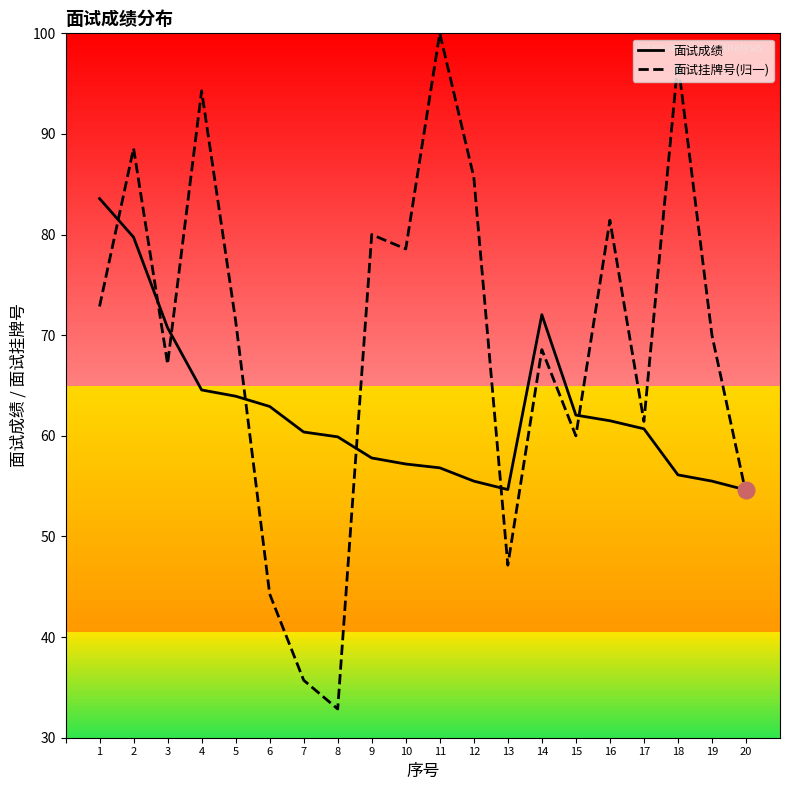

Which series ends up on top after the final intersection of 面试挂牌号(归一) and 面试成绩?

面试成绩